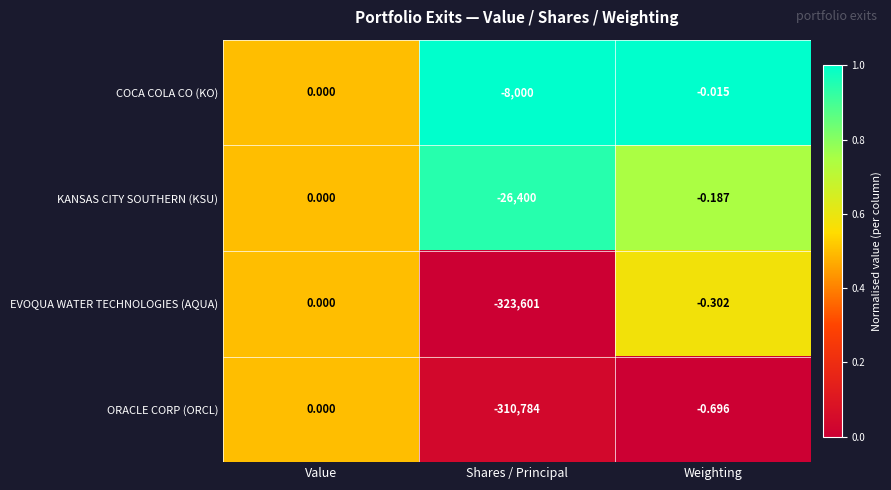

Which category has the lowest value across all series?

Shares / Principal